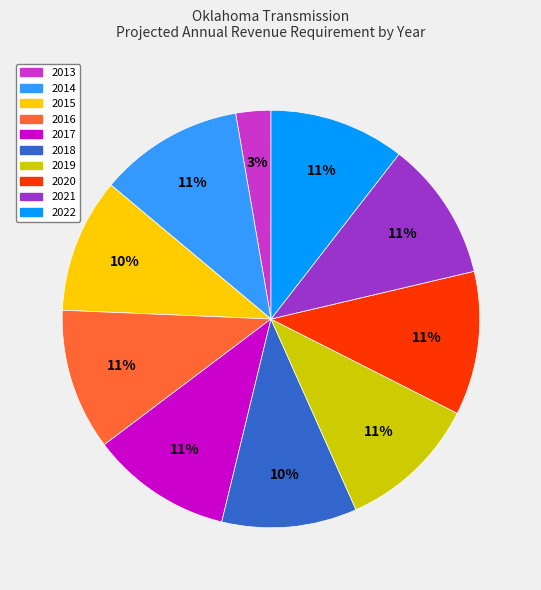

Is there any slice that represents more than half of the pie?

No